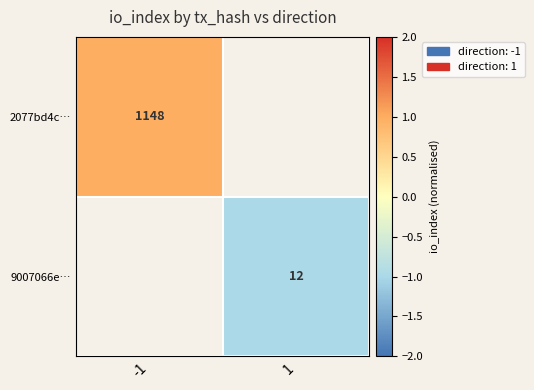

Rank the categories by 2077bd4c… value from lowest to highest.

-1, 1